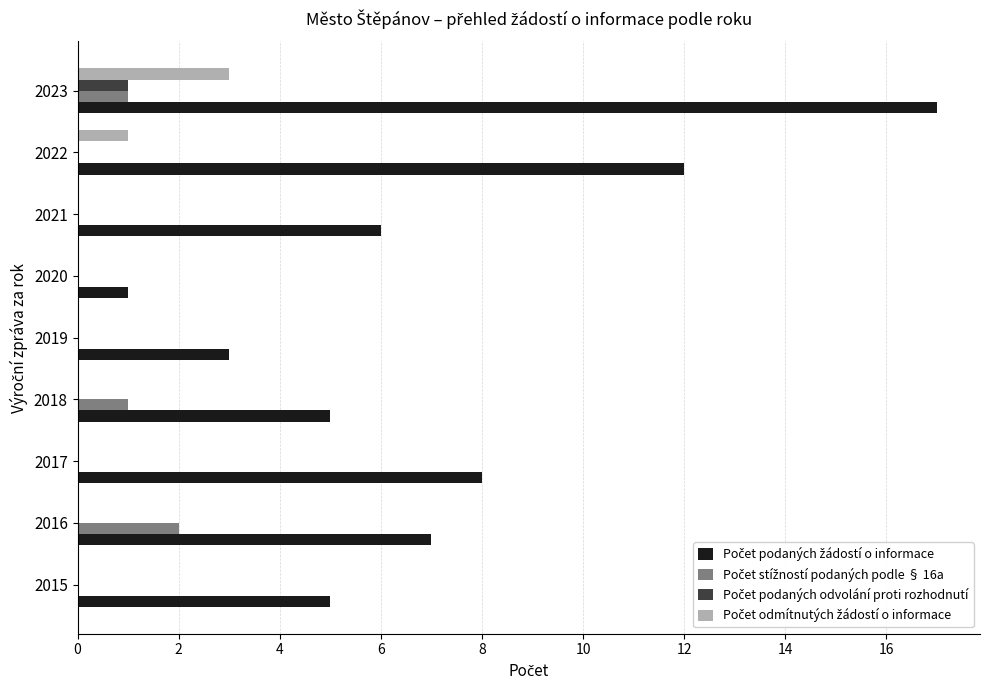

What is the value of the Počet podaných odvolání proti rozhodnutí bar at the 9th from the left?

1